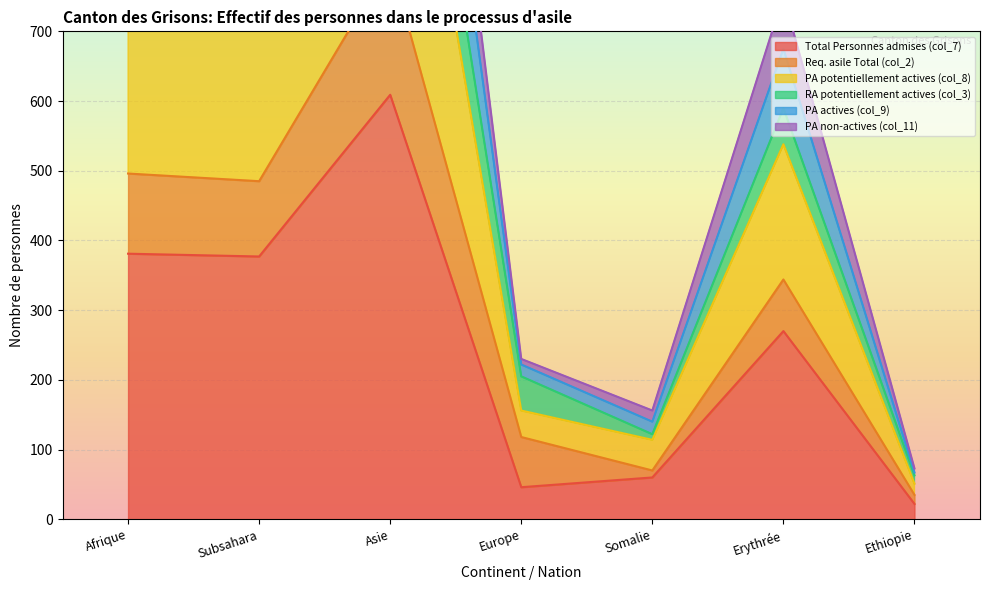

Where is Total Personnes admises (col_7) nearest to the value 315?

Erythrée